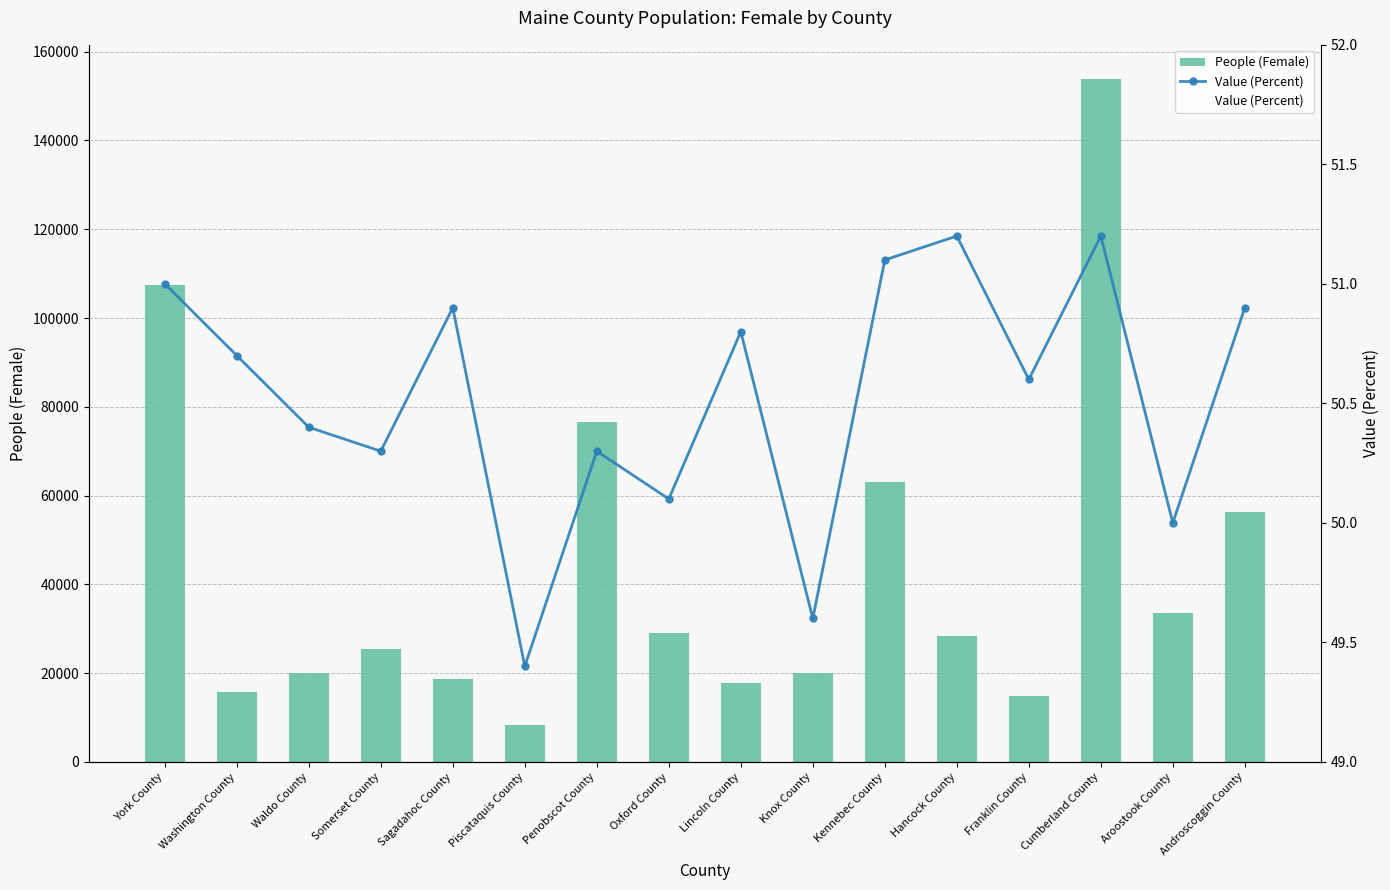

Where does the Value (Percent) series first go above 50?

York County